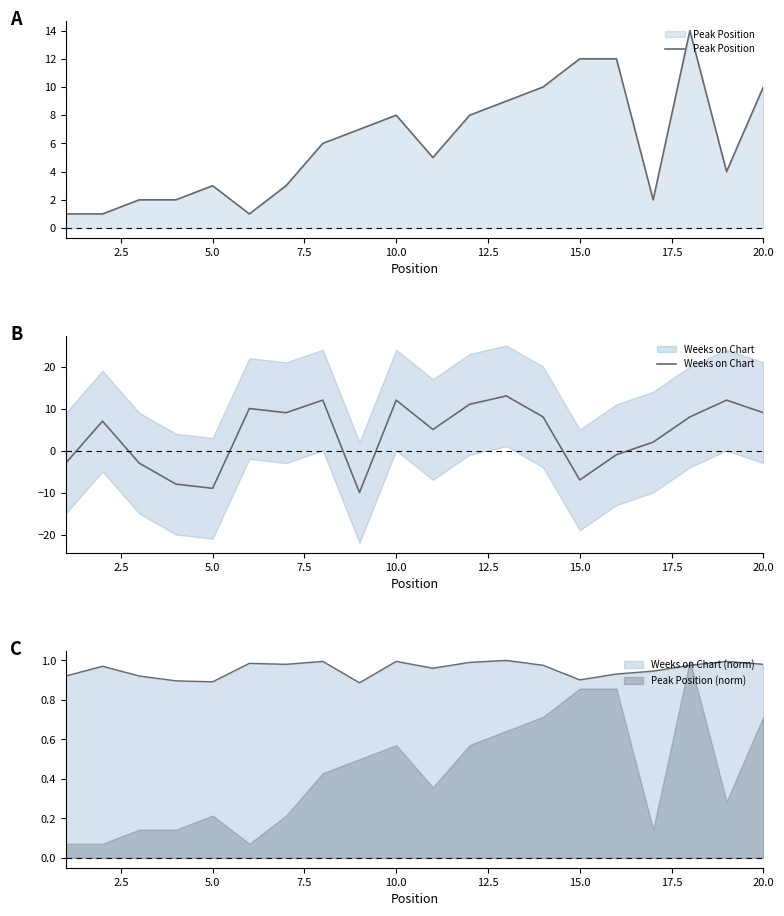

How many data points does each series have?

20